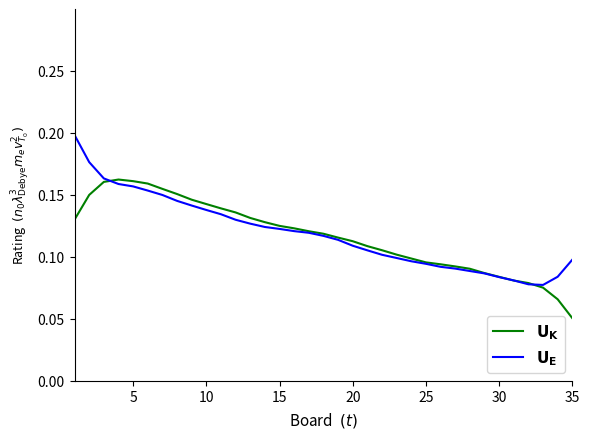

Which series has the largest range (max minus min)?

$\mathbf{U_E}$